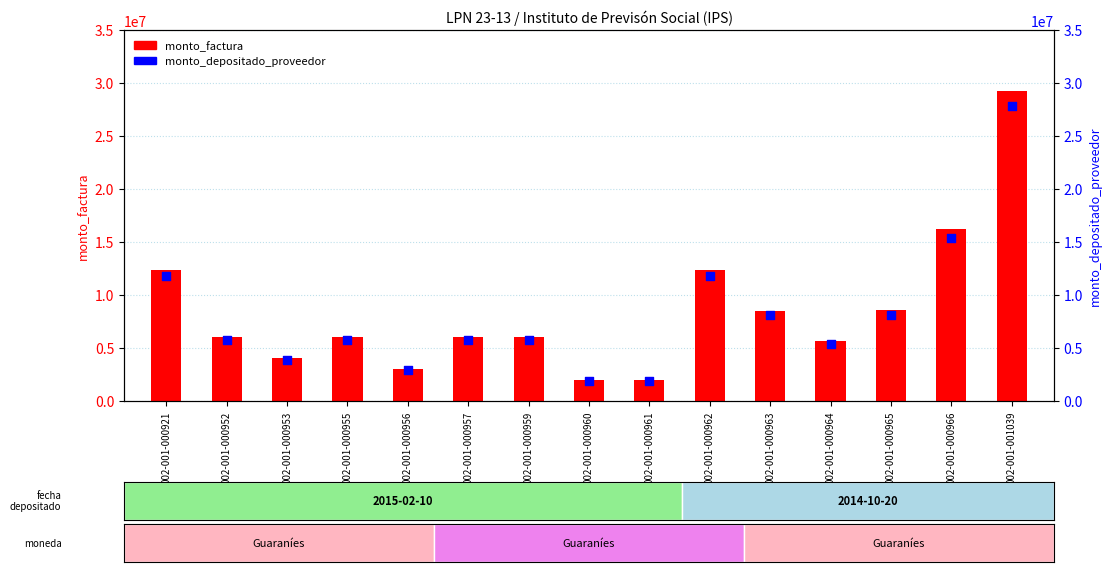

Which series has the widest spread of Y values?

monto_factura